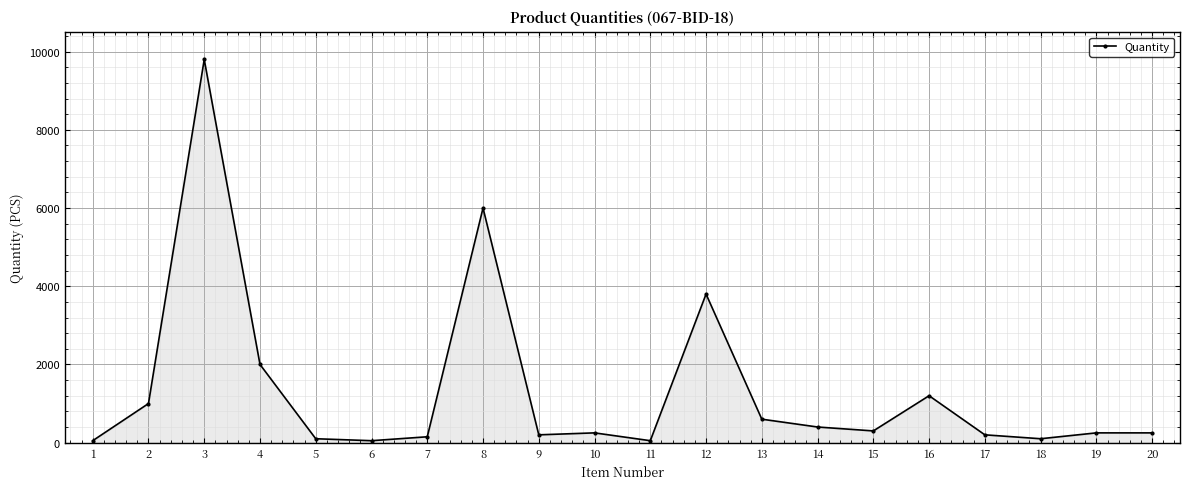

True or false: there are more than 0 points higher than both neighbors.

True